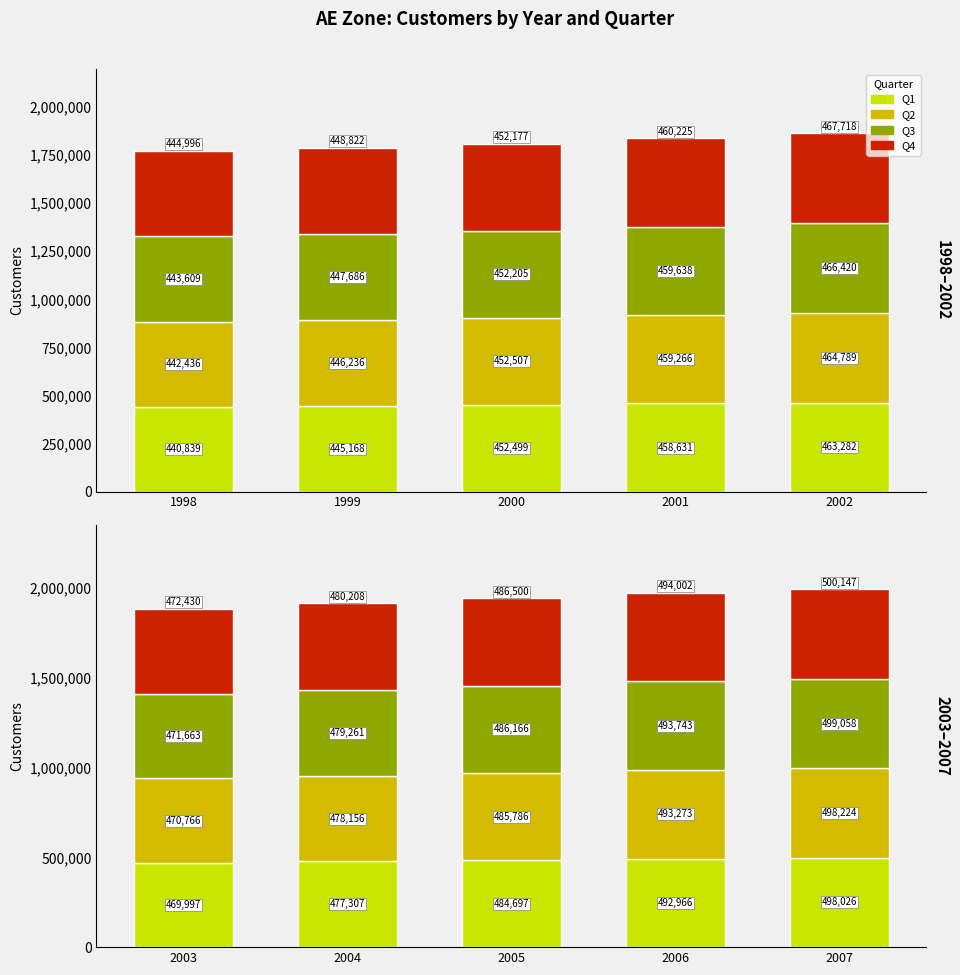

Count the number of categories in the chart.

5